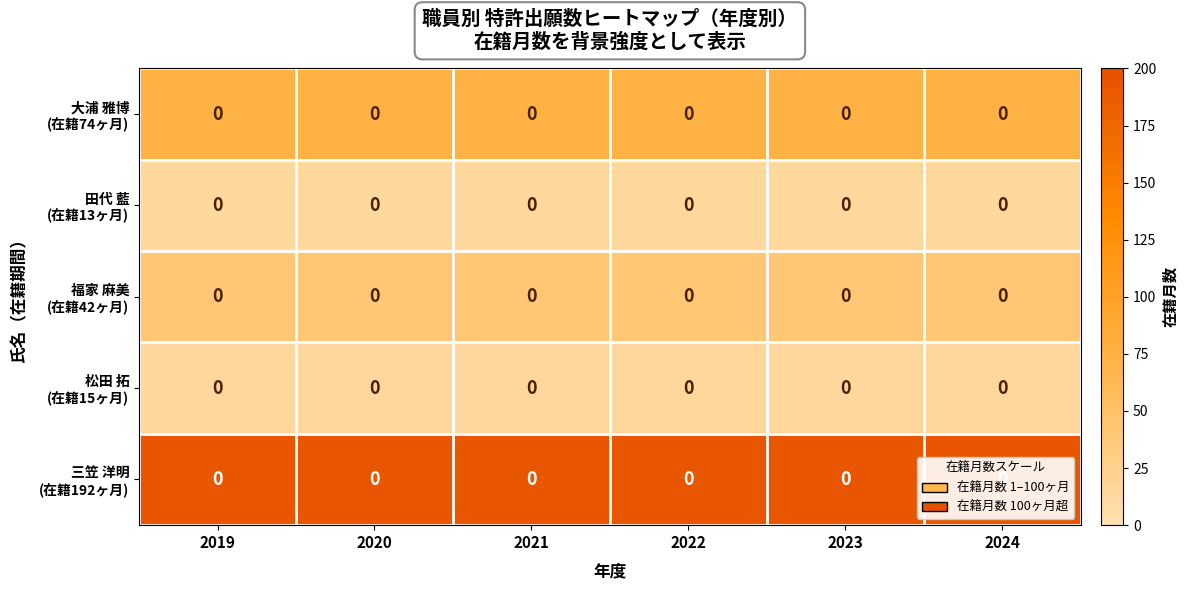

What is the total value across all series at 2019?

336